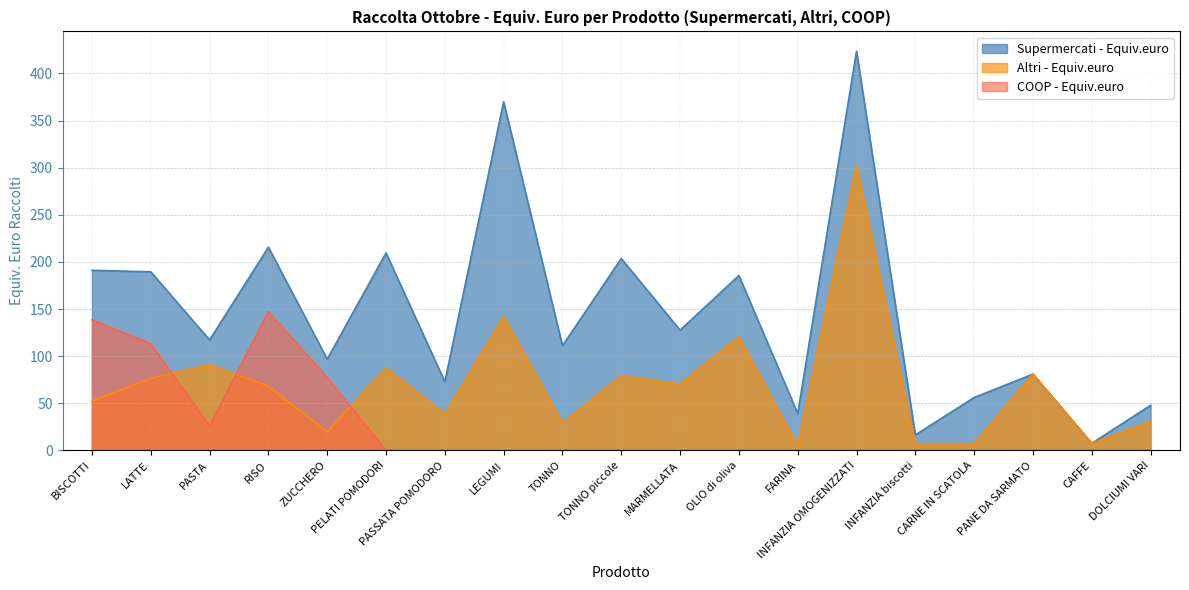

What is the maximum value shown in the chart?

423.5